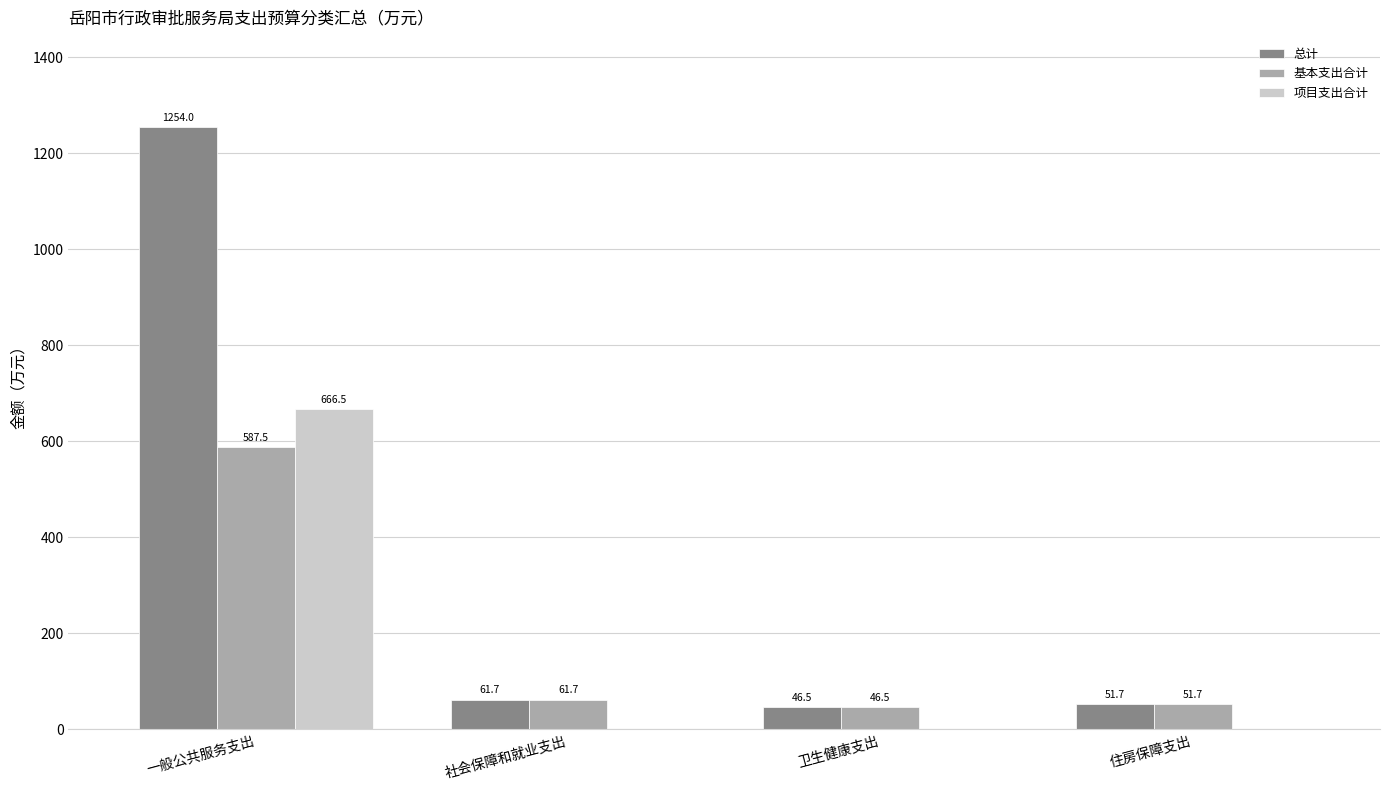

At which label is 总计 closest to 650?

社会保障和就业支出